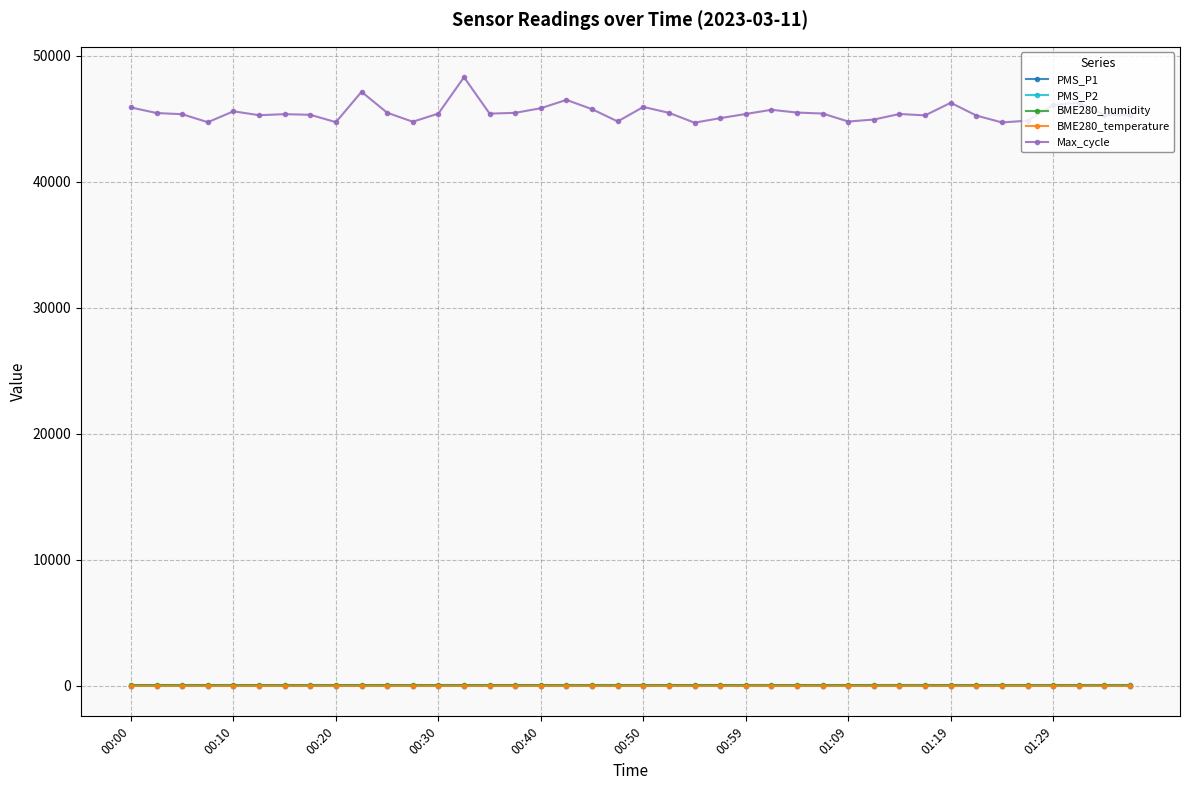

True or false: Max_cycle has more than 2 interior local peaks.

True